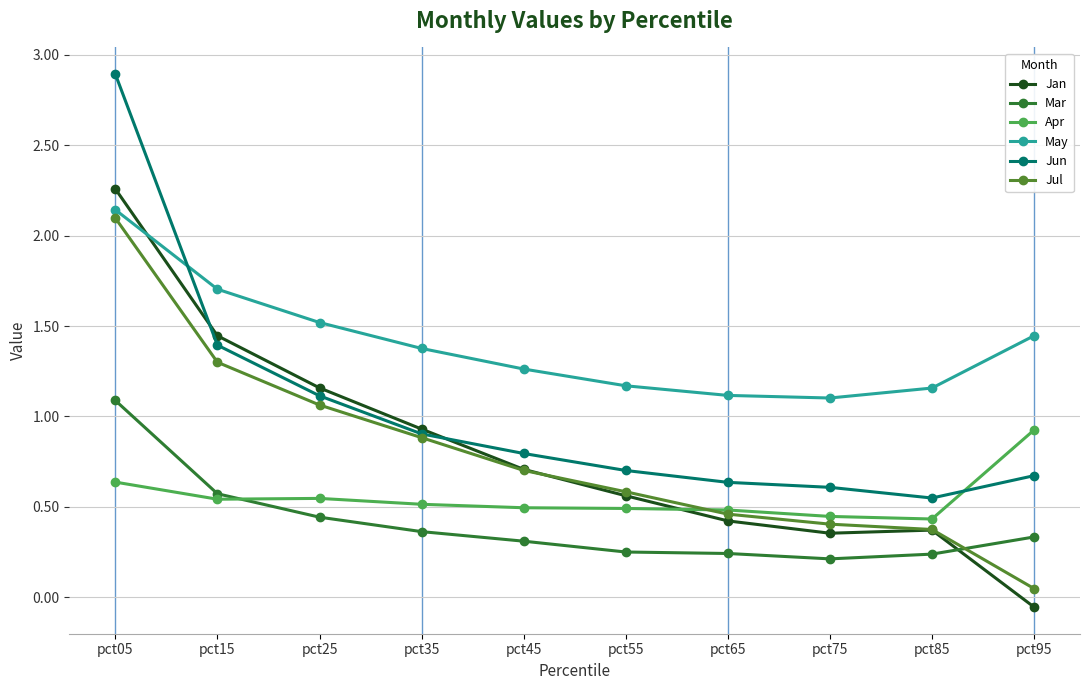

What is the sum of all Jul values?

7.9